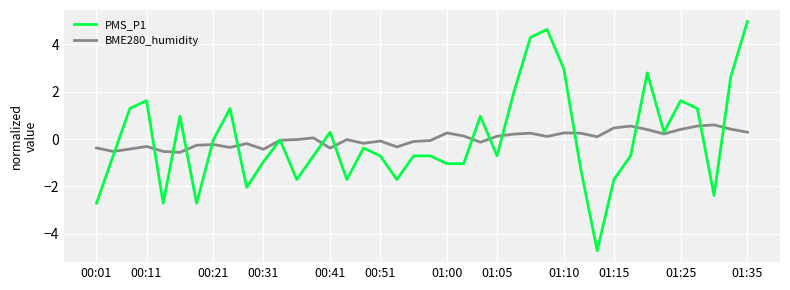

Which series has the largest range (max minus min)?

PMS_P1